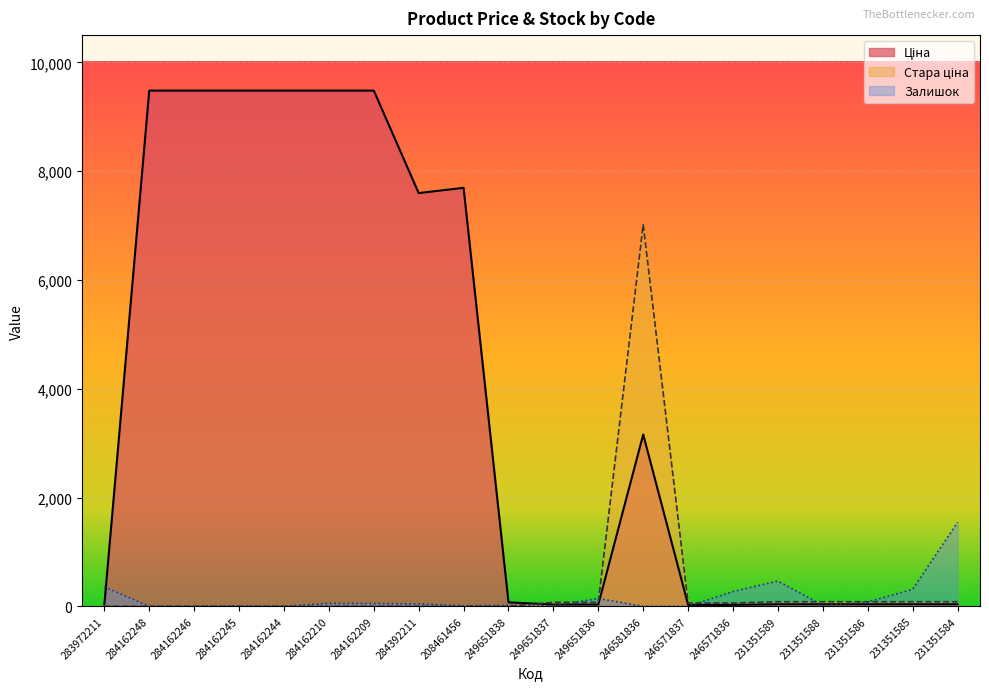

Reading right to left, transcribe all the data shown in this chart.

Ціна: 231351584=38.2	231351585=38.2	231351586=38.2	231351588=38.2	231351589=38.2	246571836=27.6	246571837=27.6	246581836=3157.9	249651836=33.4	249651837=33.4	249651838=74.3	208461456=7693.1	284392211=7596.5	284162209=9480.1	284162210=9480.1	284162244=9480.1	284162245=9480.1	284162246=9480.1	284162248=9480.1	283972211=32.0
Стара ціна: 231351584=84.8	231351585=84.8	231351586=84.8	231351588=84.8	231351589=84.8	246571836=61.3	246571837=61.3	246581836=7017.6	249651836=74.3	249651837=74.3	249651838=0.0	208461456=0.0	284392211=0.0	284162209=0.0	284162210=0.0	284162244=0.0	284162245=0.0	284162246=0.0	284162248=0.0	283972211=0.0
Залишок: 231351584=1545.0	231351585=313.0	231351586=81.0	231351588=17.0	231351589=465.0	246571836=272.0	246571837=1.0	246581836=0.0	249651836=145.0	249651837=13.0	249651838=19.0	208461456=11.0	284392211=44.0	284162209=53.0	284162210=56.0	284162244=0.0	284162245=8.0	284162246=0.0	284162248=0.0	283972211=360.0